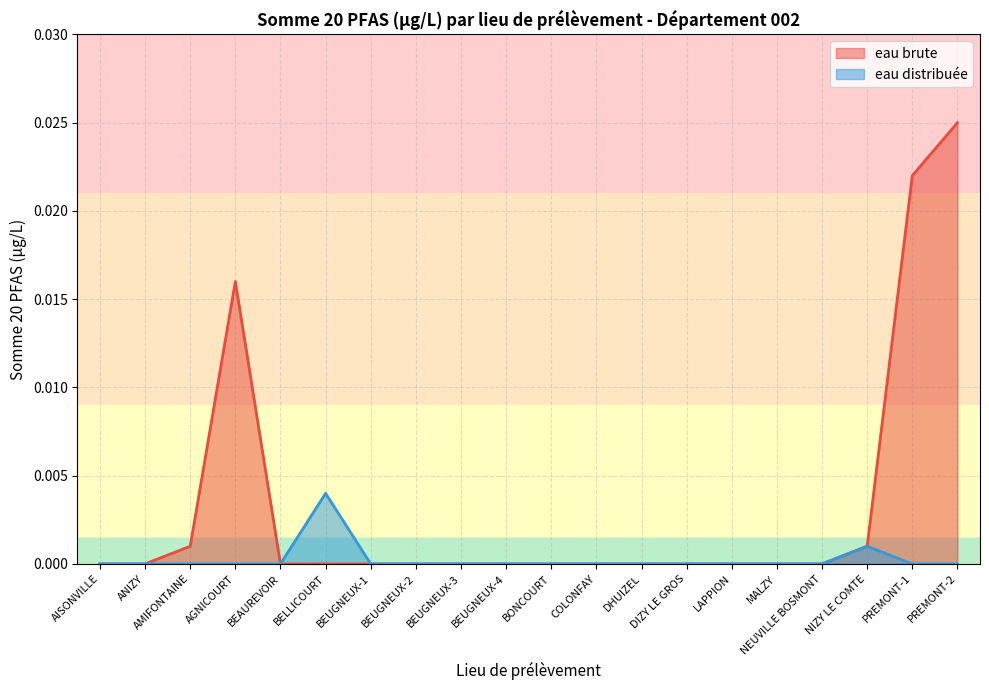

Count the eau distribuée values in the range 0 to 1.

20